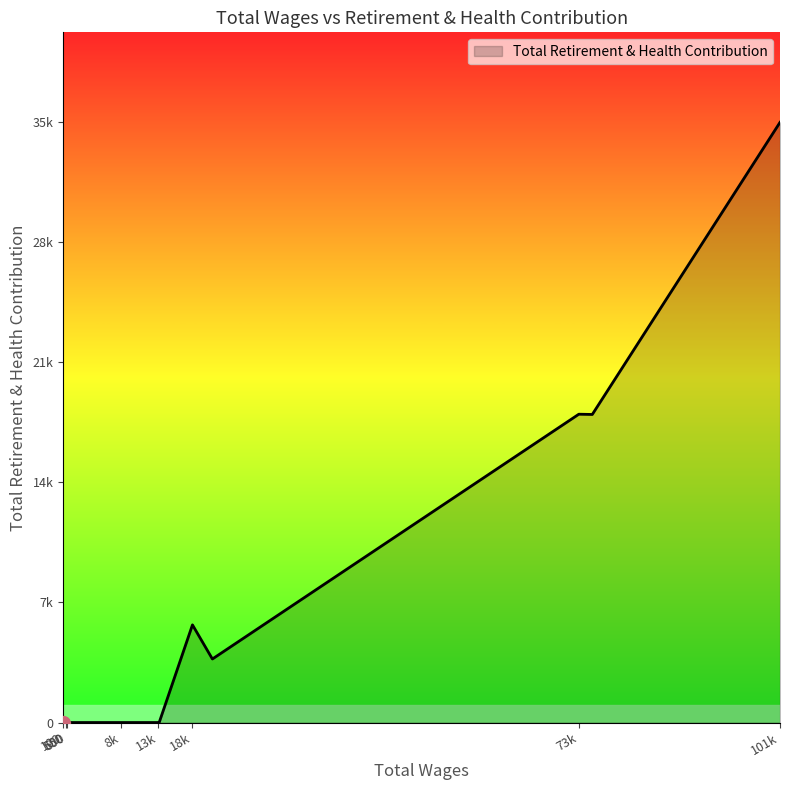

Does the chart have visible grid lines?

No